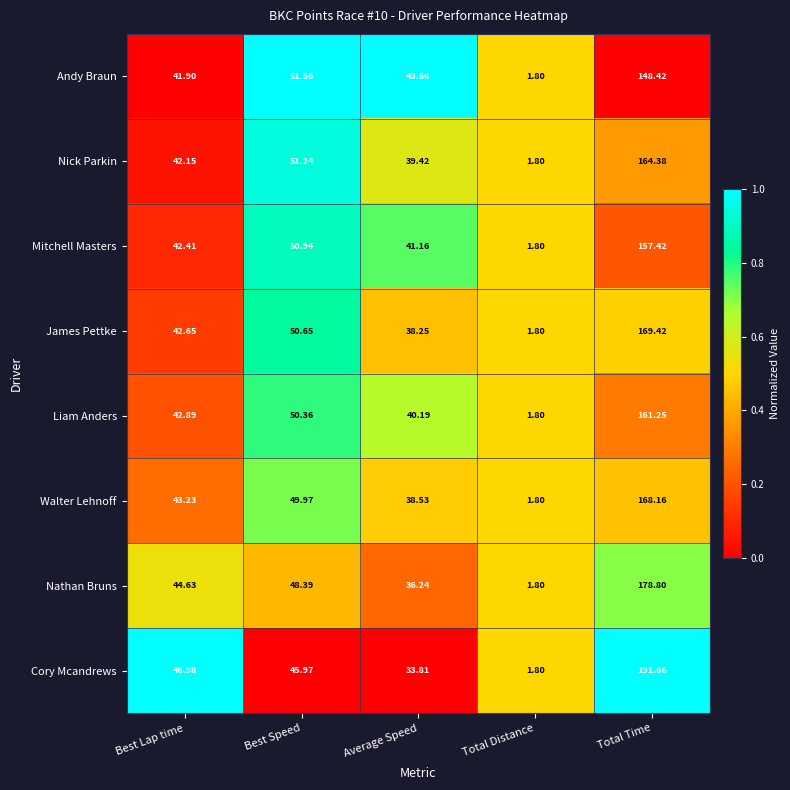

Where does the Cory Mcandrews series first go above 45?

Best Lap time